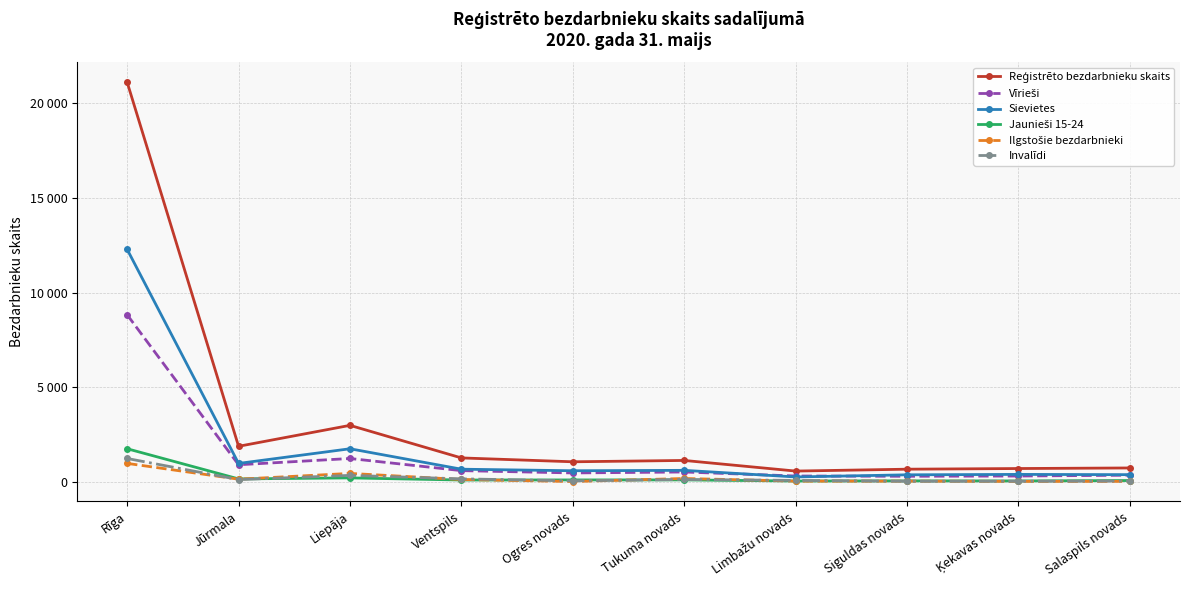

At which label is Ilgstošie bezdarbnieki closest to 499?

Liepāja